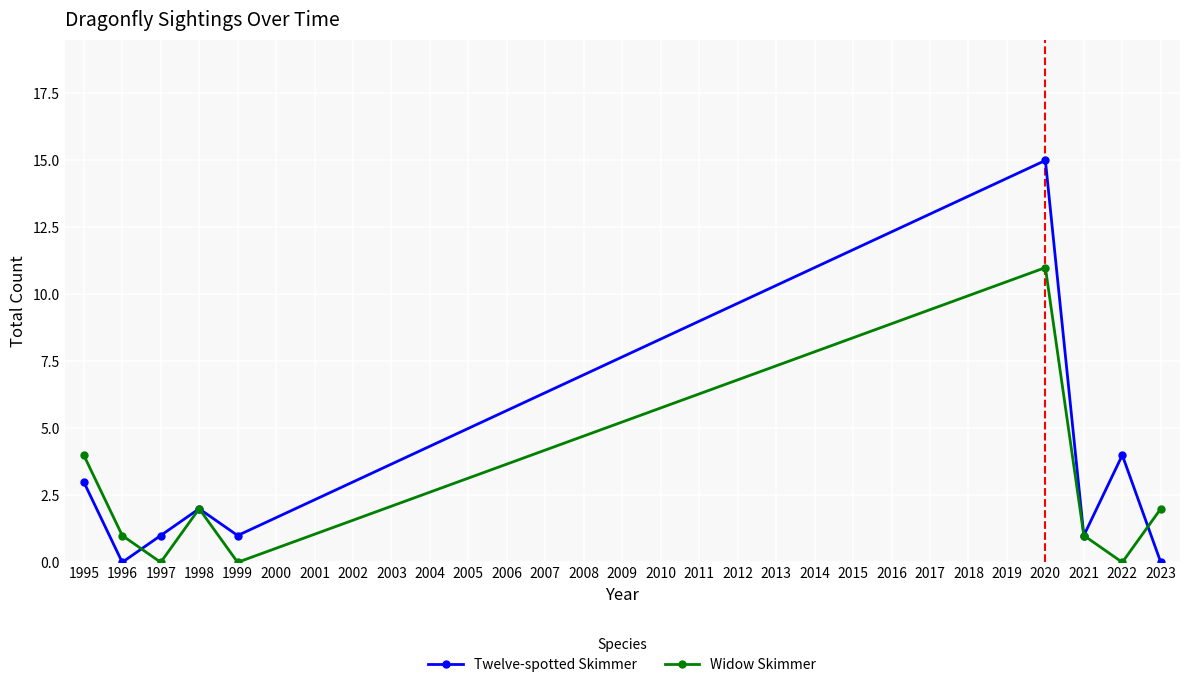

In Twelve-spotted Skimmer, how many points are higher than both neighbors (excluding endpoints)?

3